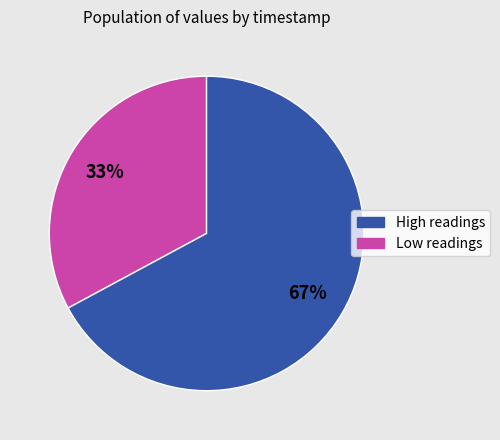

Does any single category account for the majority?

Yes